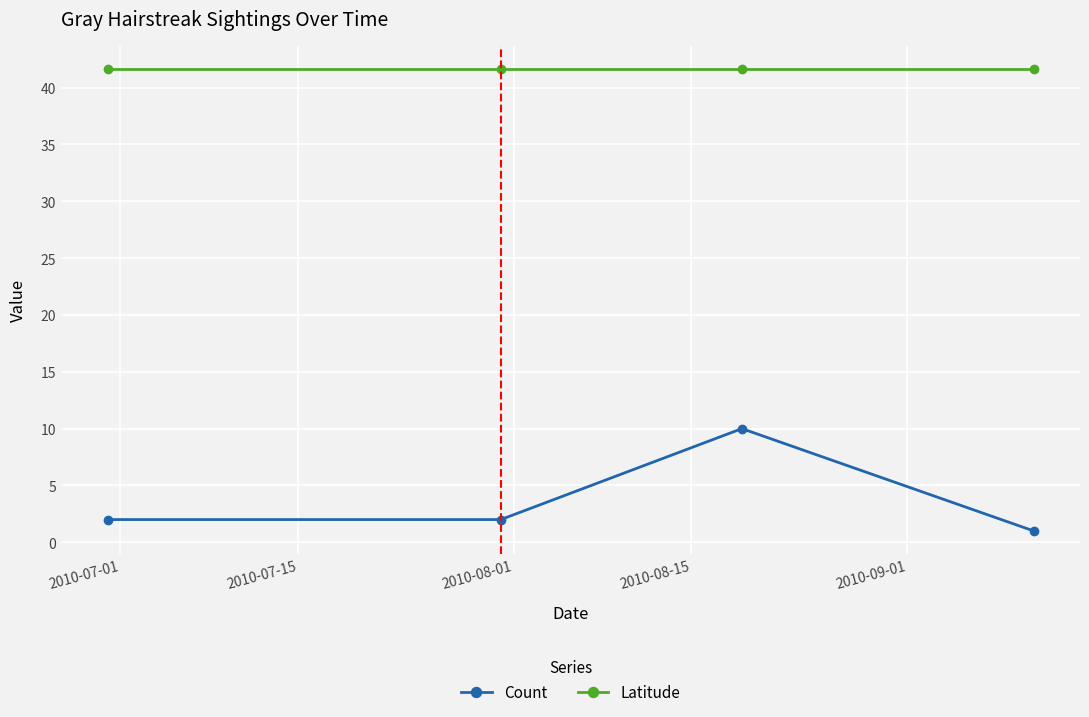

What are all the series names shown in the legend?

Count, Latitude